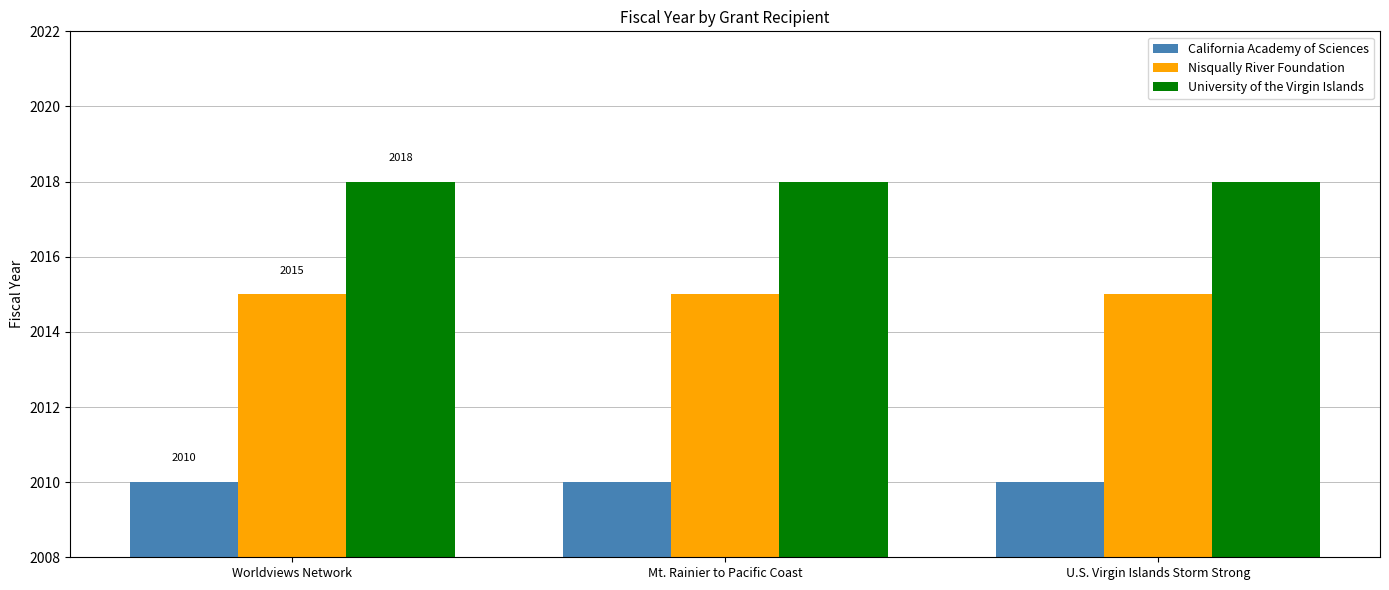

What are all the series names shown in the legend?

California Academy of Sciences, Nisqually River Foundation, University of the Virgin Islands